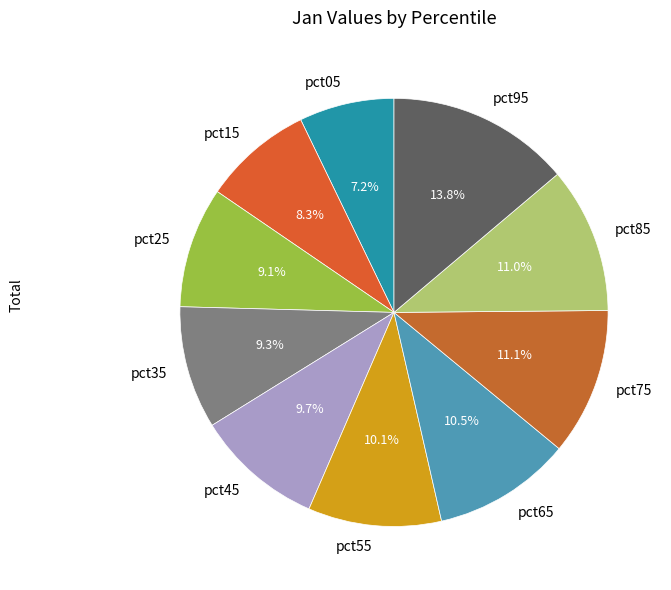

Does any single category account for the majority?

No